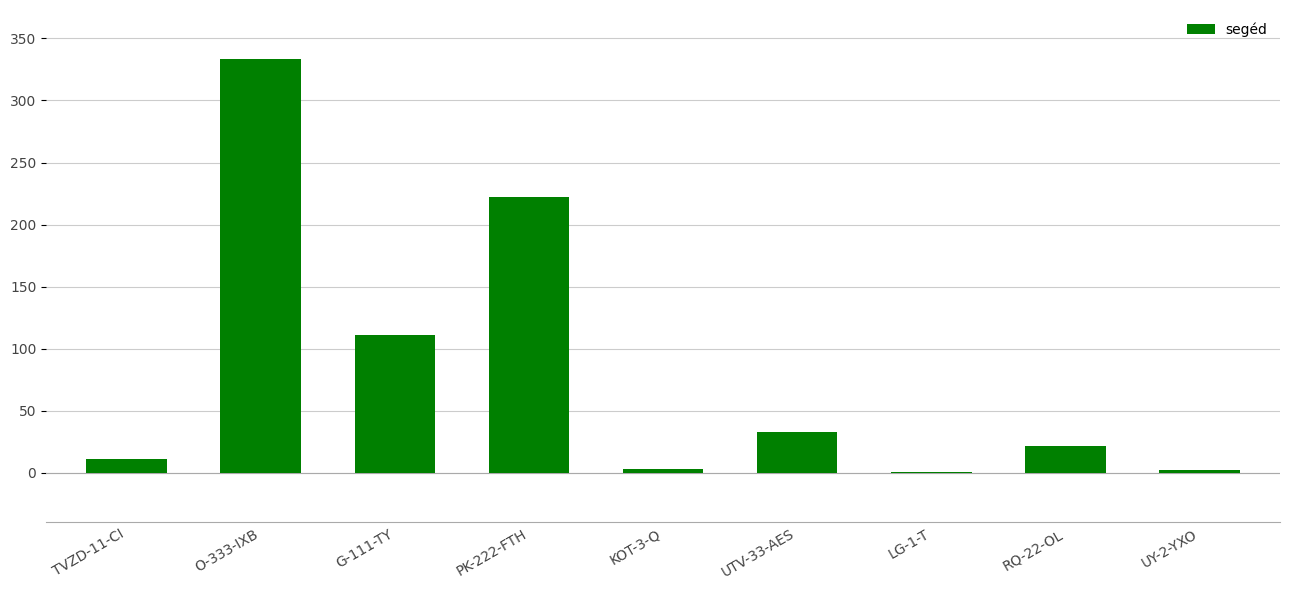

The value at O-333-IXB is 555. True or false?

False